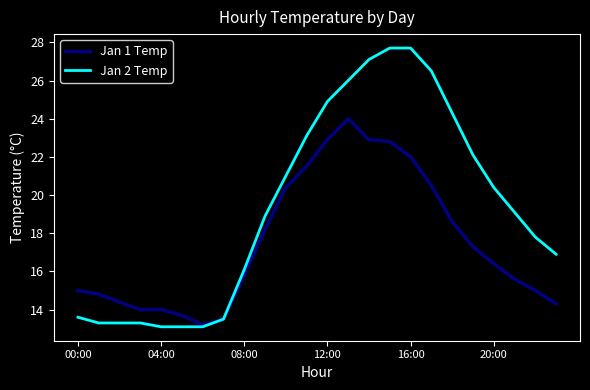

Which series has the largest total across all categories?

Jan 2 Temp